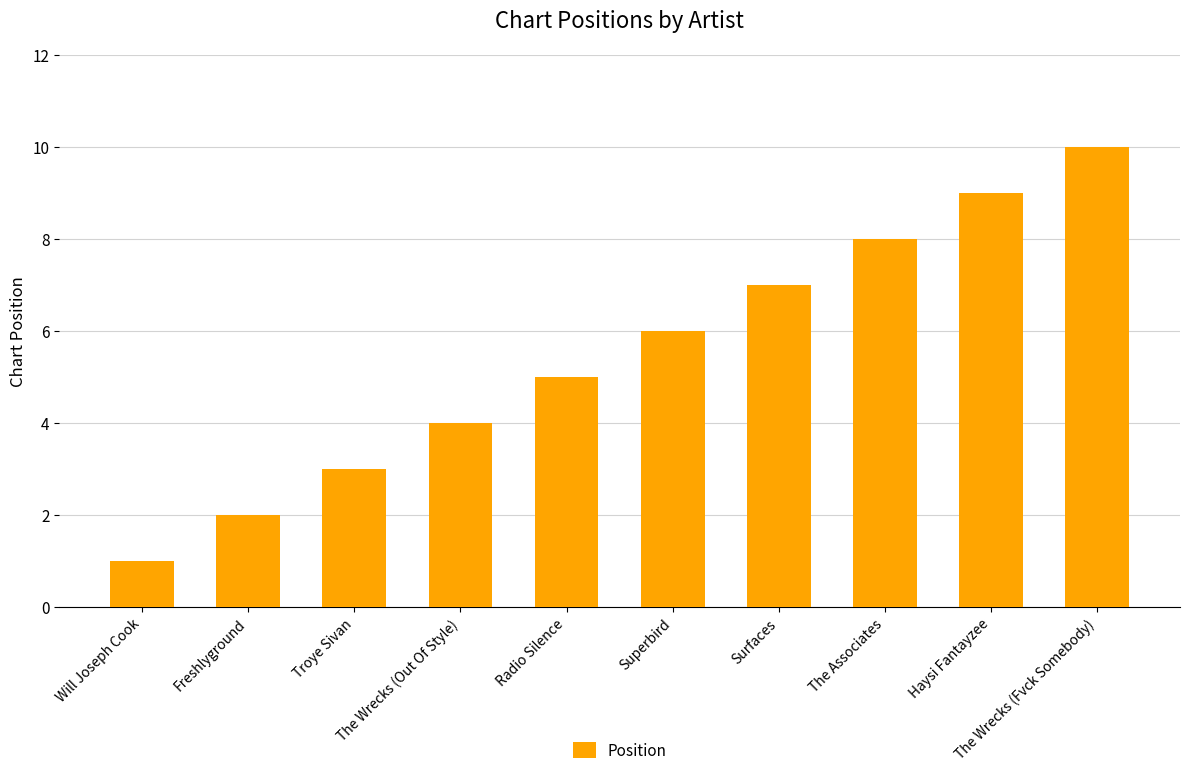

Rank the categories by value from highest to lowest.

The Wrecks (Fvck Somebody), Haysi Fantayzee, The Associates, Surfaces, Superbird, Radio Silence, The Wrecks (Out Of Style), Troye Sivan, Freshlyground, Will Joseph Cook